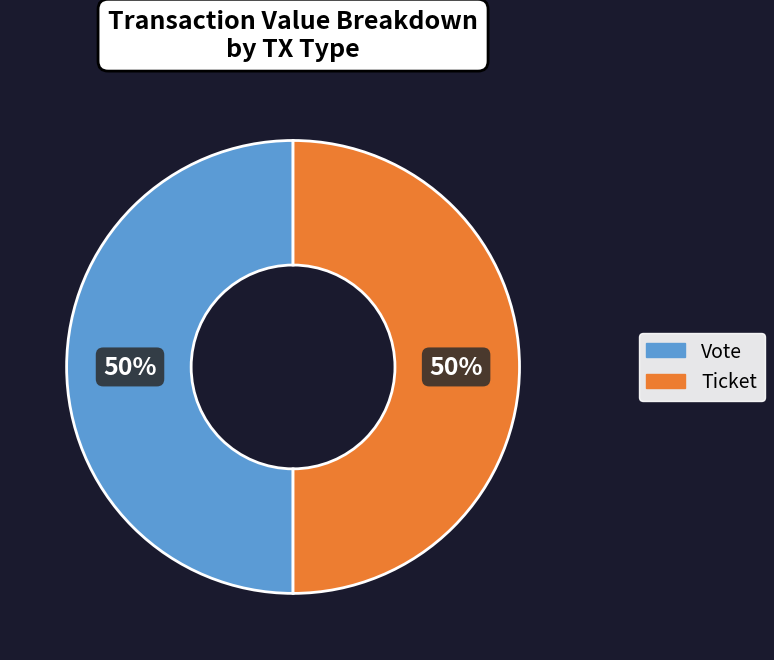

Is the sum of Ticket and Vote greater than half?

Yes